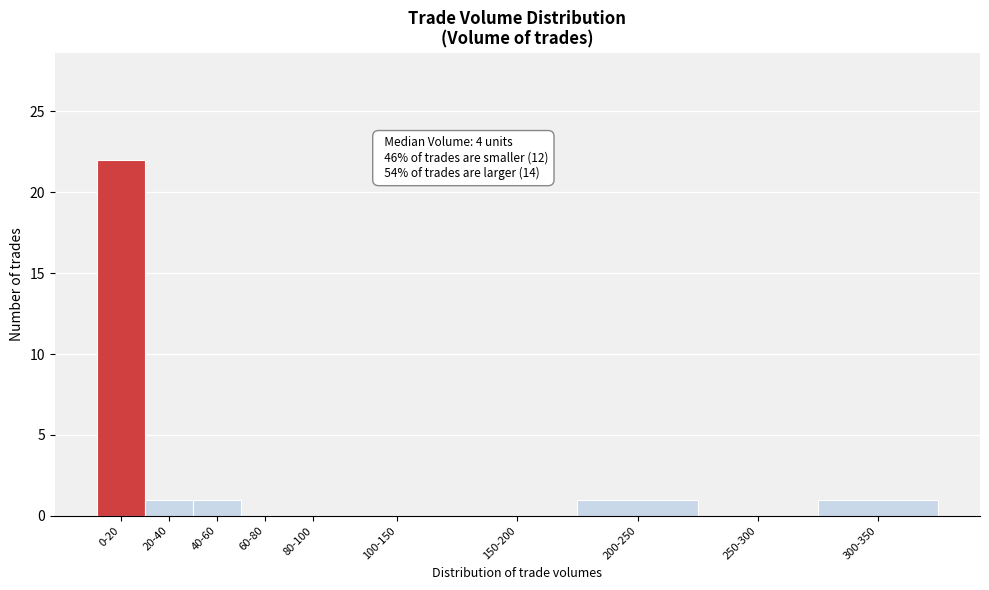

Reading left to right, transcribe all the data shown in this chart.

0-20=22	20-40=1	40-60=1	60-80=0	80-100=0	100-150=0	150-200=0	200-250=1	250-300=0	300-350=1